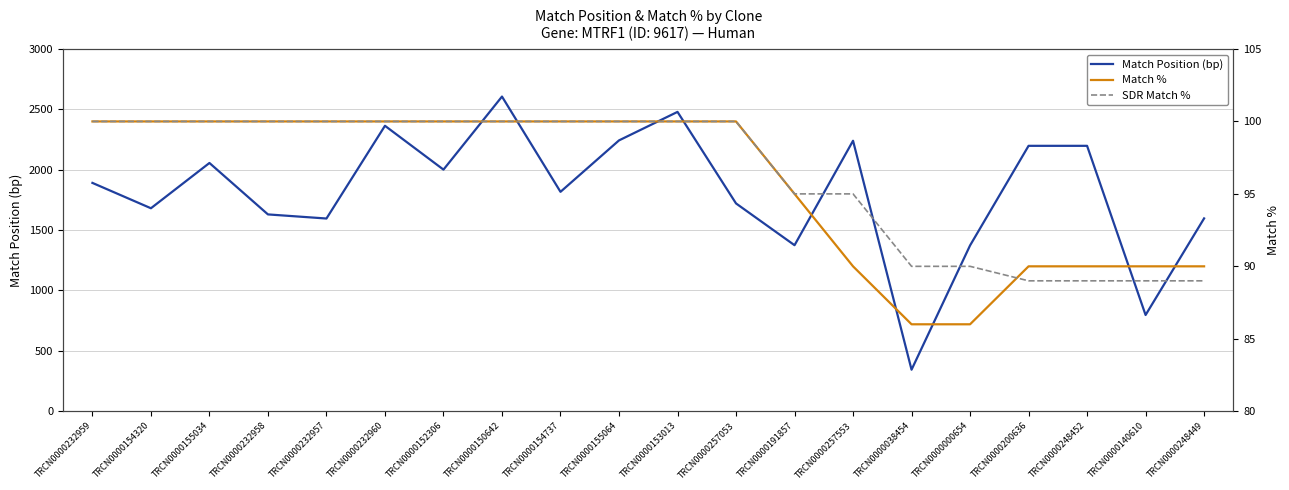

How many lines are shown in the chart?

3